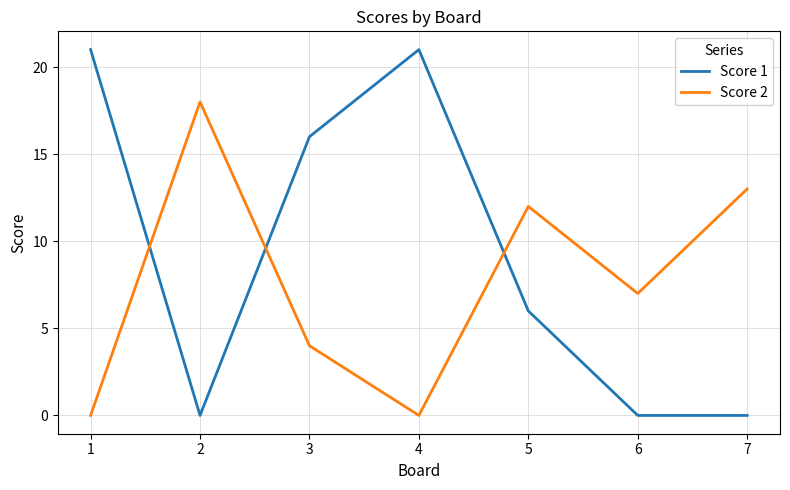

How many categories are shown in the chart?

7